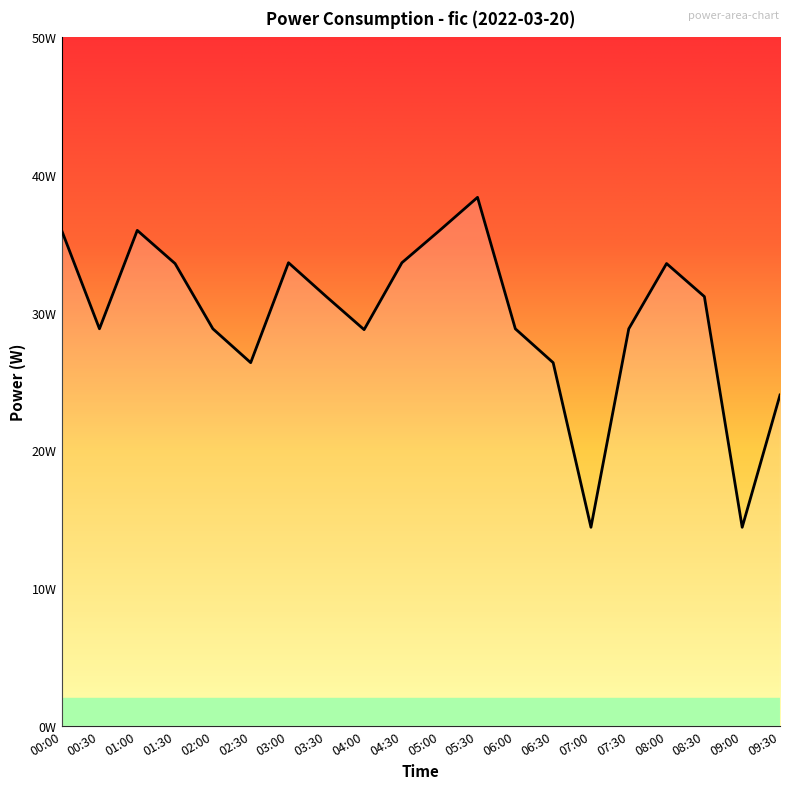

Is this an area chart (filled region under the line)?

Yes